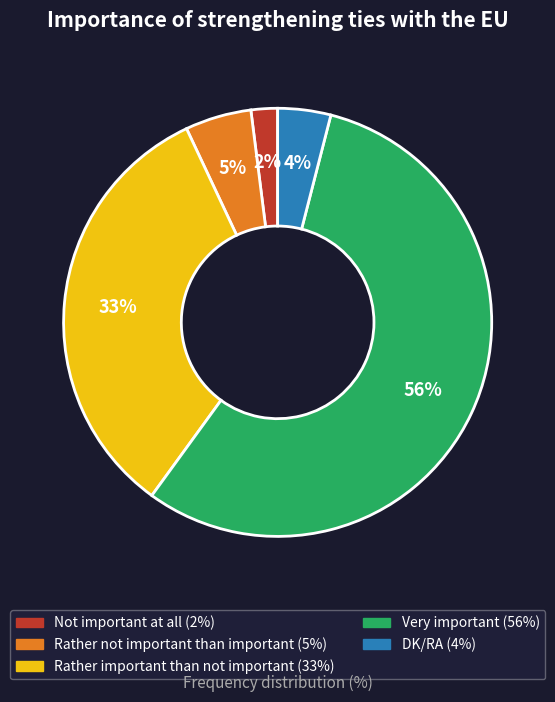

True or false: Rather not important than important accounts for 1% of the total.

False